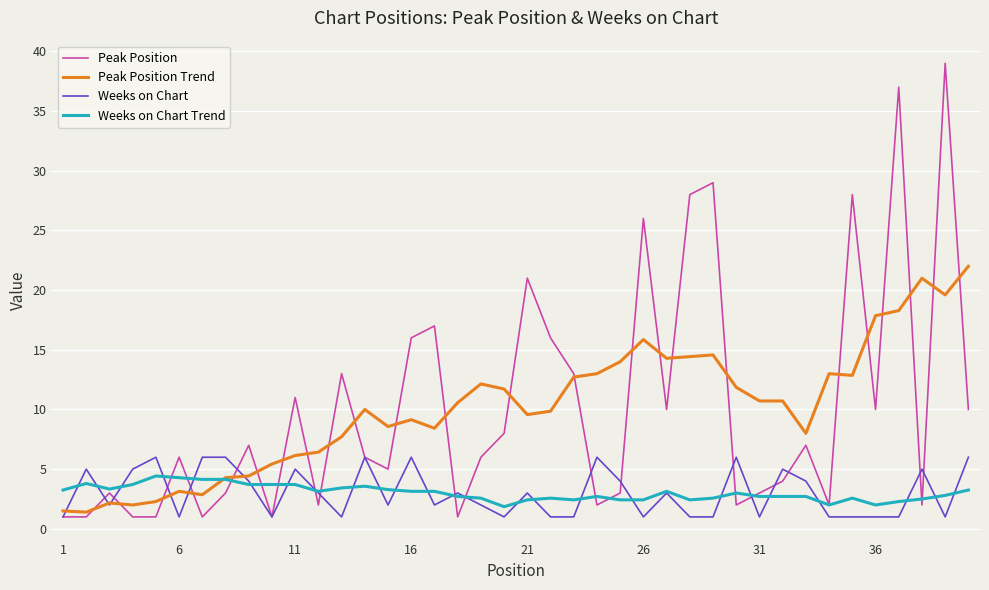

What are all the series names shown in the legend?

Peak Position, Peak Position Trend, Weeks on Chart, Weeks on Chart Trend